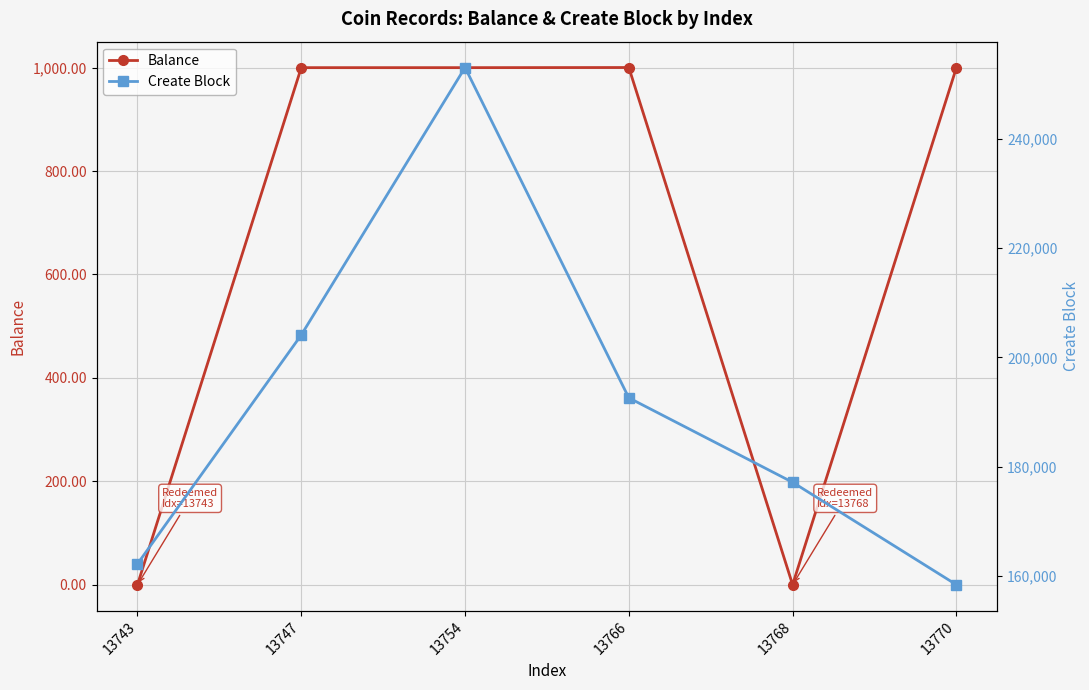

Which category has the lowest value across all series?

13743